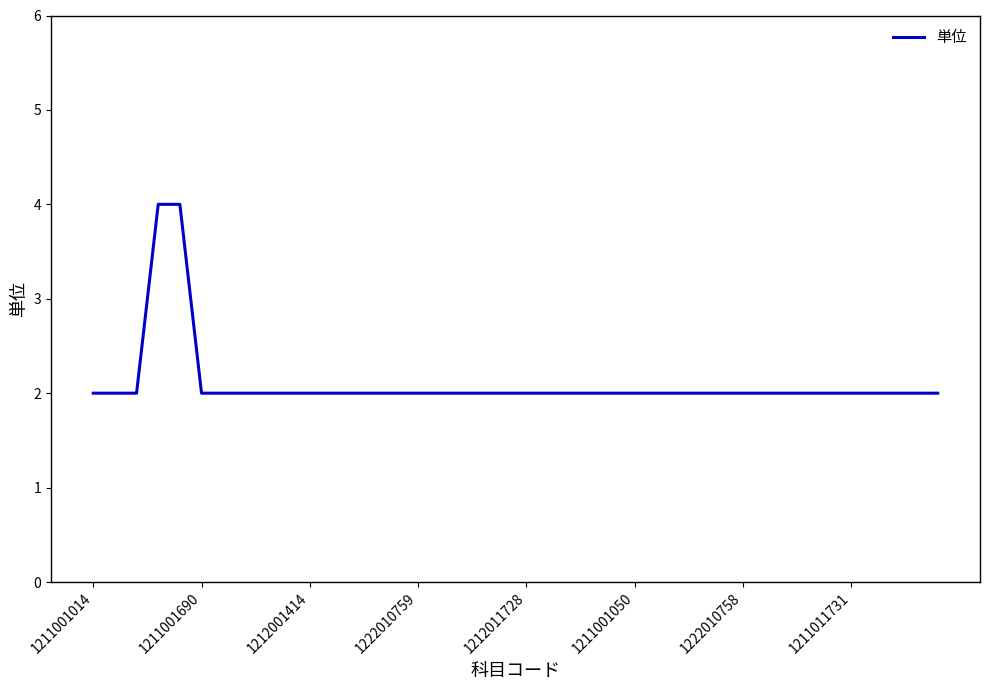

How many lines are shown in the chart?

1